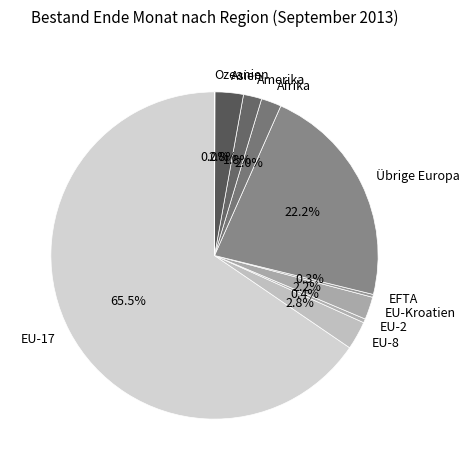

Do EFTA and Asien together represent more than half of the pie?

No